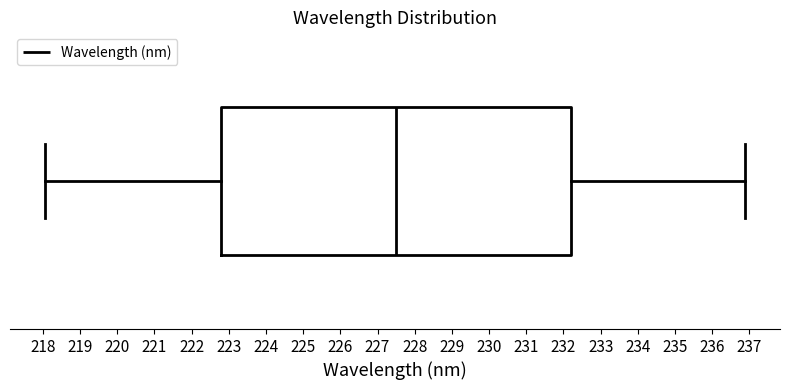

Transcribe this box plot: give where the median line is, the range the box spans, and where the two whiskers end, as read against the x-axis. The values are not printed on the chart, so give them approximately, as read against the axis.

median 227.5, box 222.8 to 232.2, whiskers 218.1 to 236.9